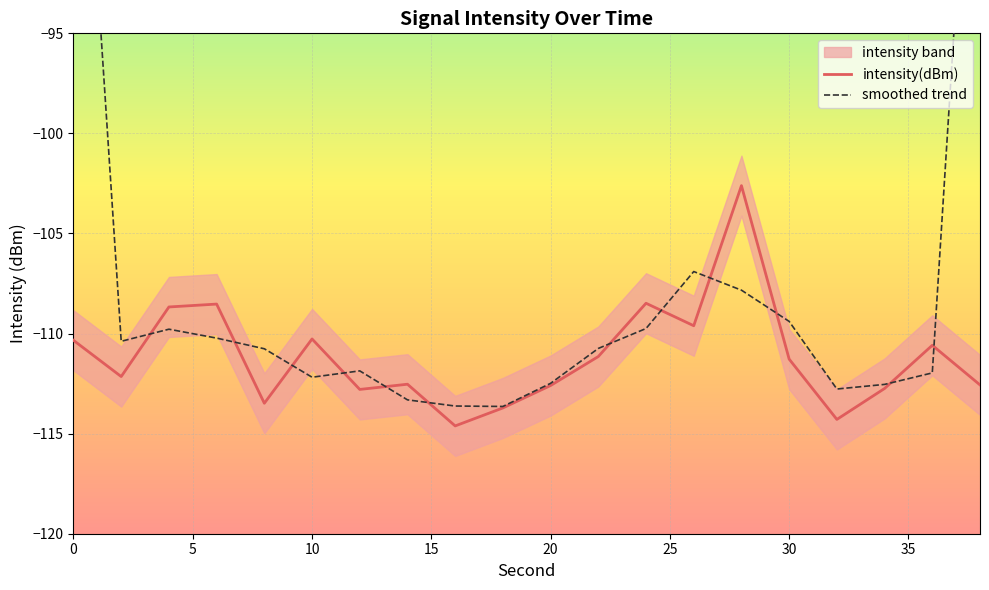

How many values are below -111?

12